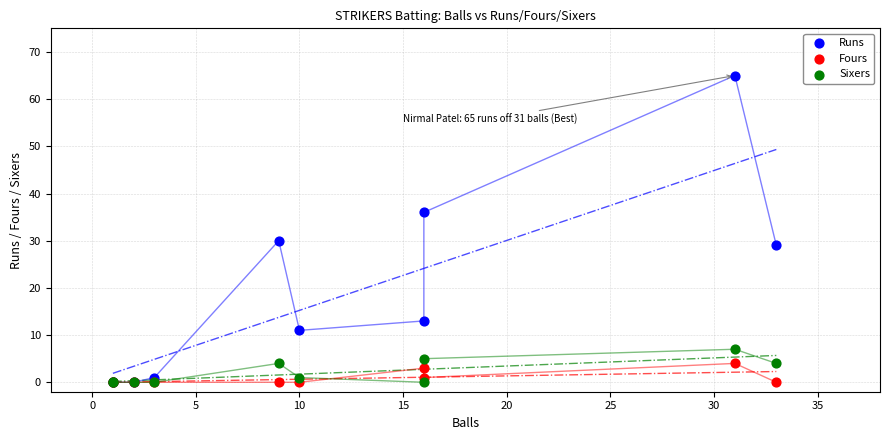

In the Runs series, what Y value is closest to 32?

30